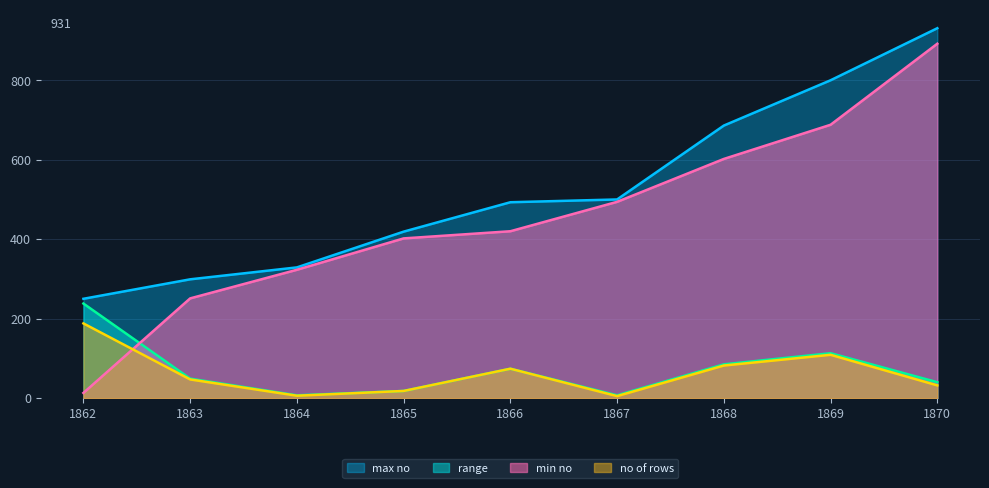

How many distinct data groups are displayed?

4